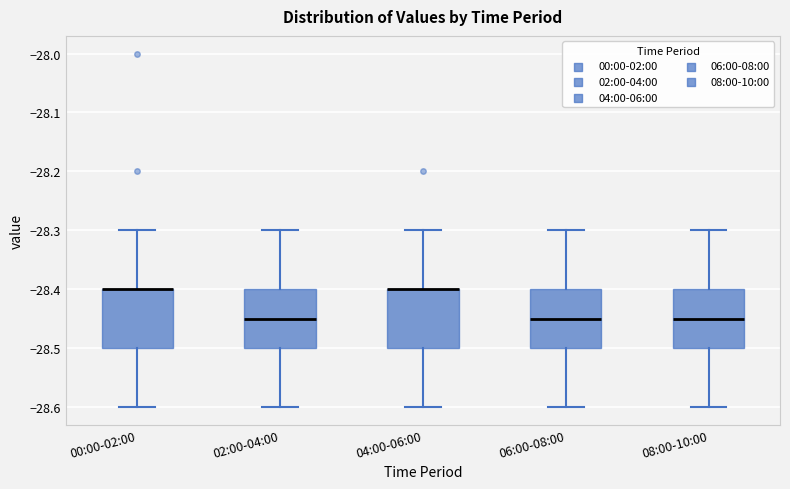

Reading left to right, transcribe this box plot: for each box, give where its median line is, the range the box spans, and where its two whiskers end, as read against the y-axis. The values are not printed on the chart, so give them approximately, as read against the axis.

00:00-02:00: median -28.40 (drawn on the box's upper edge), box -28.50 to -28.40, whiskers -28.60 to -28.30
02:00-04:00: median -28.45, box -28.50 to -28.40, whiskers -28.60 to -28.30
04:00-06:00: median -28.40 (drawn on the box's upper edge), box -28.50 to -28.40, whiskers -28.60 to -28.30
06:00-08:00: median -28.45, box -28.50 to -28.40, whiskers -28.60 to -28.30
08:00-10:00: median -28.45, box -28.50 to -28.40, whiskers -28.60 to -28.30